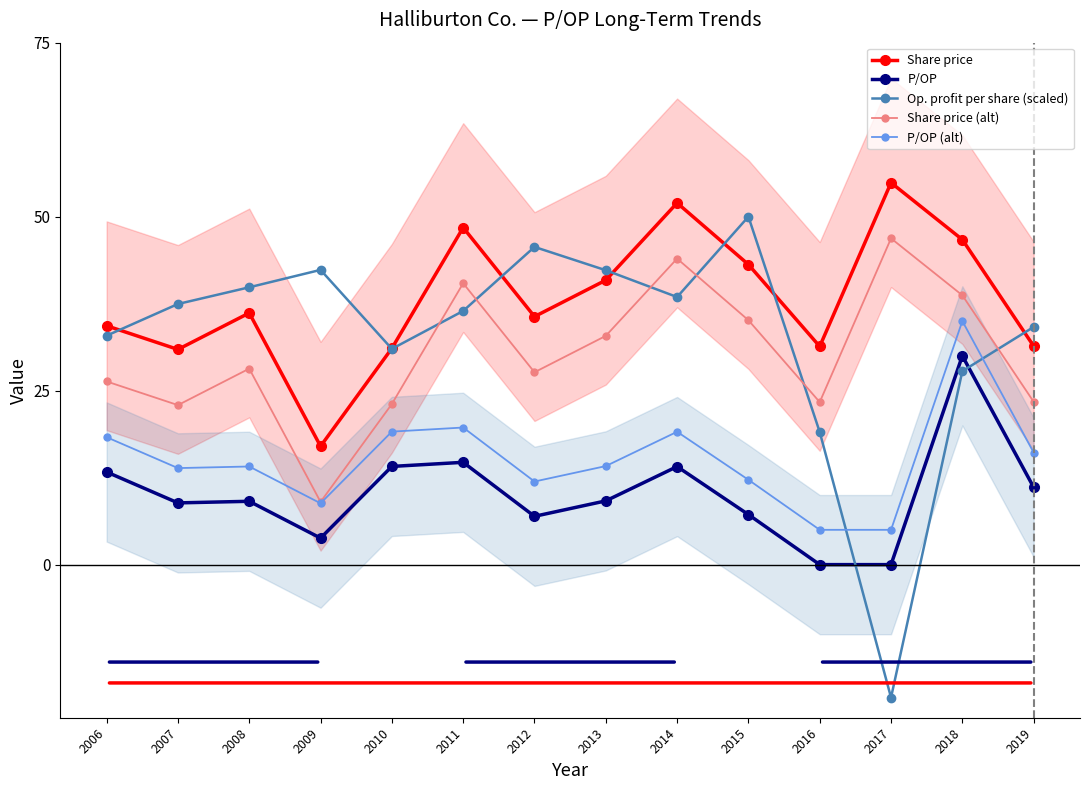

Does the chart have visible grid lines?

No